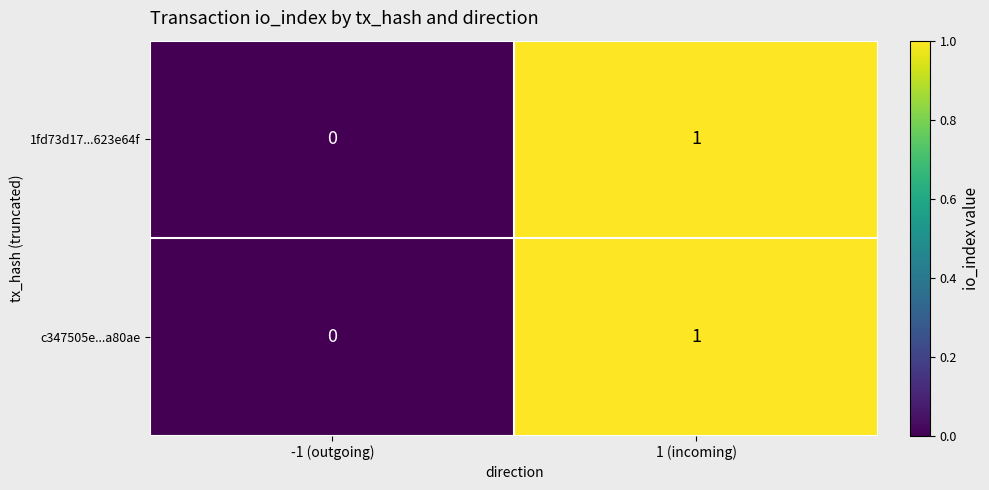

The value of 1fd73d17...623e64f at 1 (incoming) is 1. True or false?

True